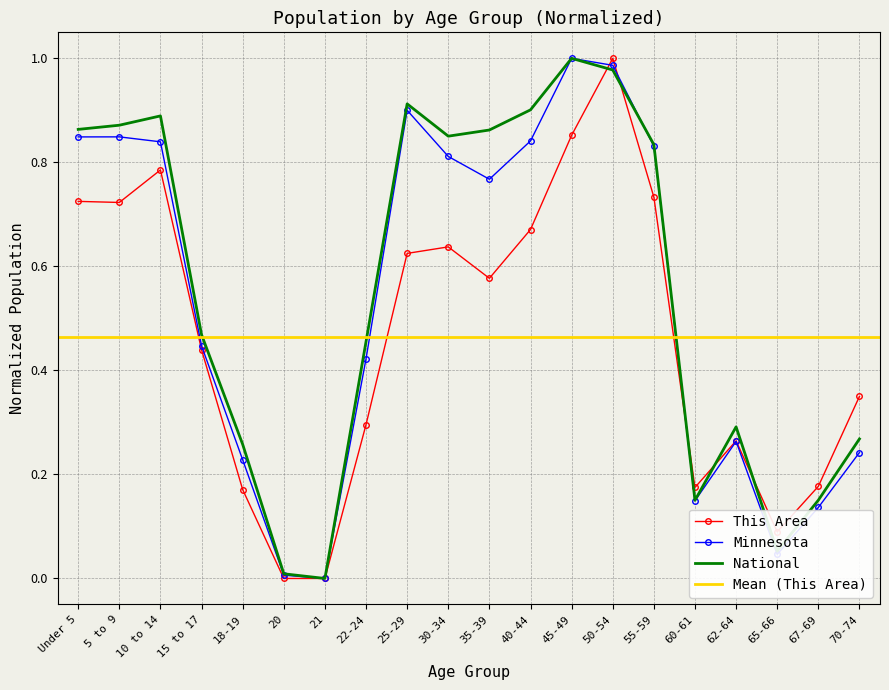

Between Under 5 and 60-61, which series saw the biggest shift?

National